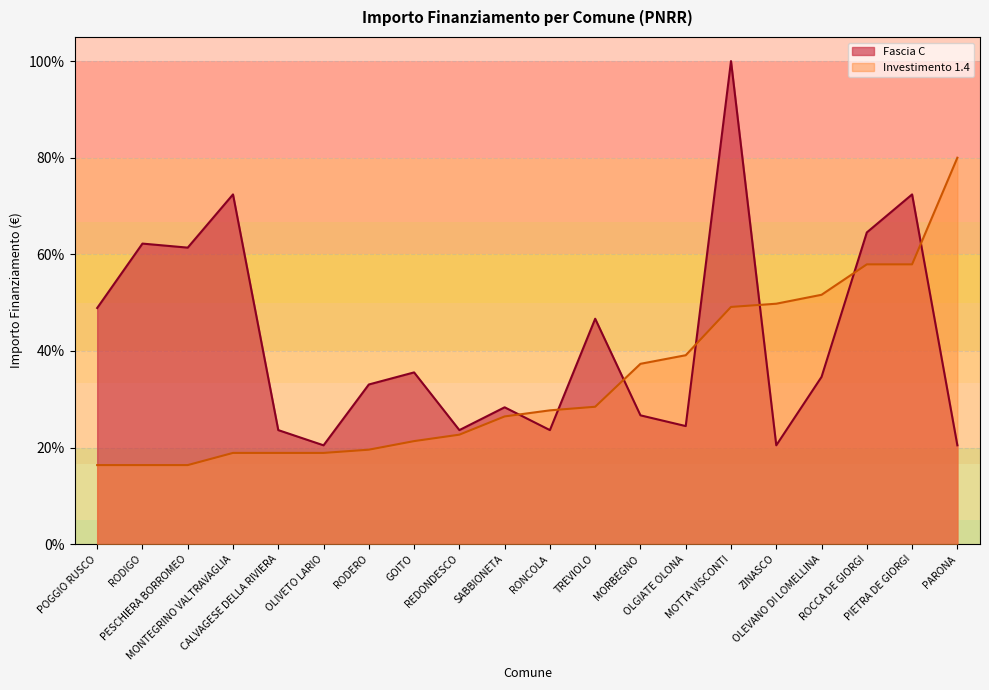

Is it true that the value at GOITO is 47.9?

False